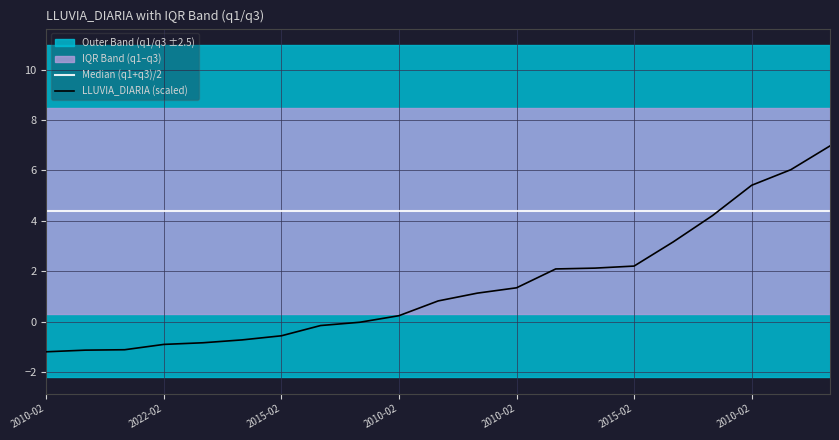

What is the total value across all series at 7?

4.2